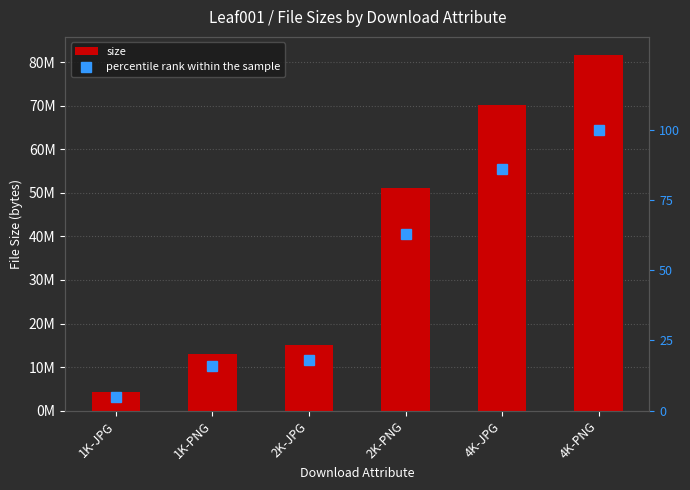

At how many categories does at least one series exceed 62696175?

2